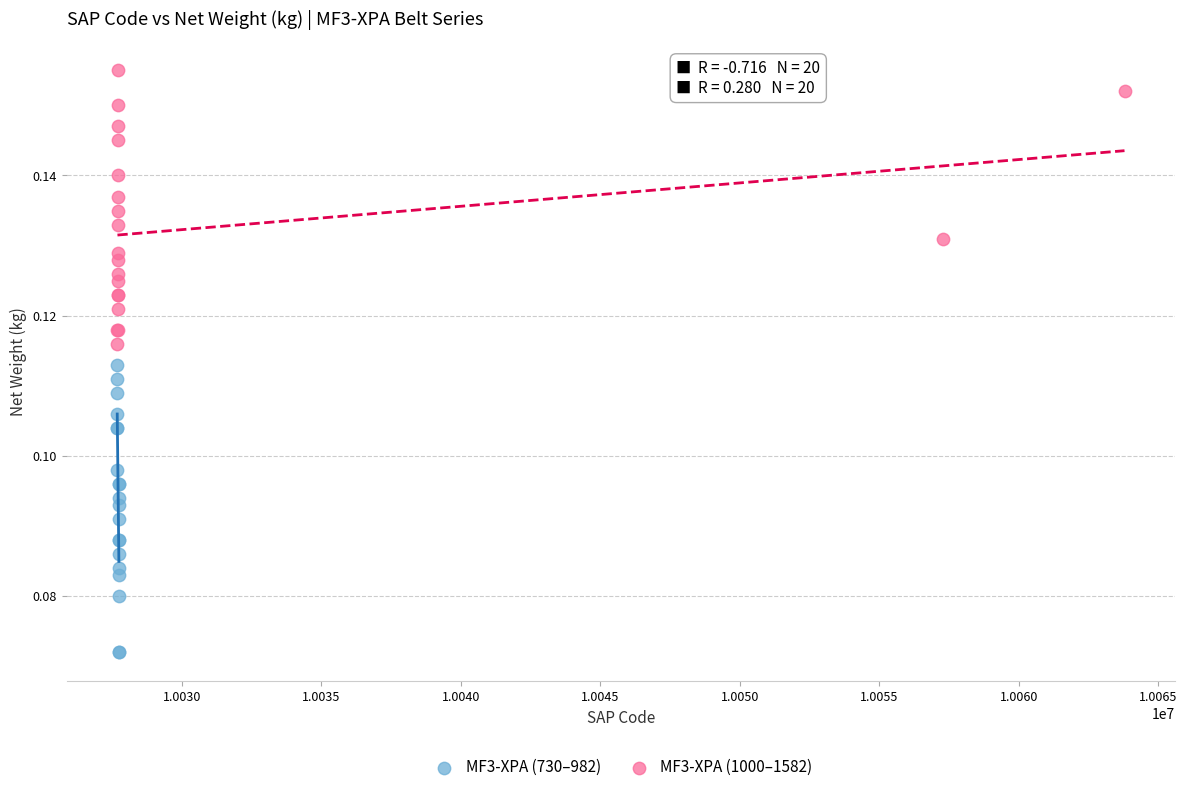

Which series has the largest Y range (max minus min)?

MF3-XPA (730–982)